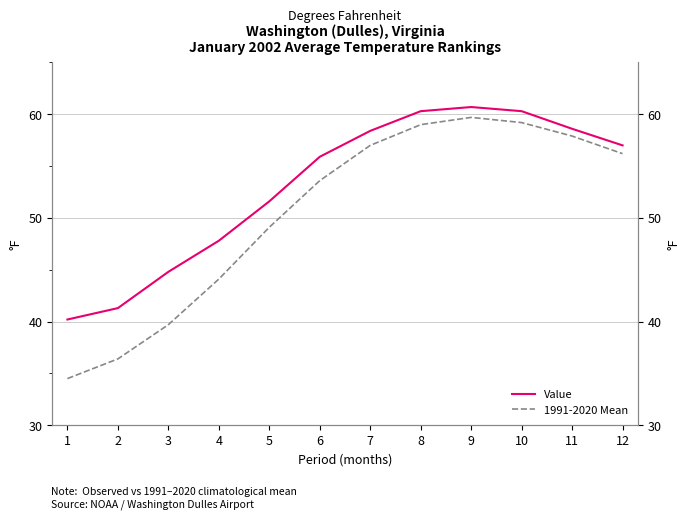

At which label does 1991-2020 Mean first exceed 56?

7